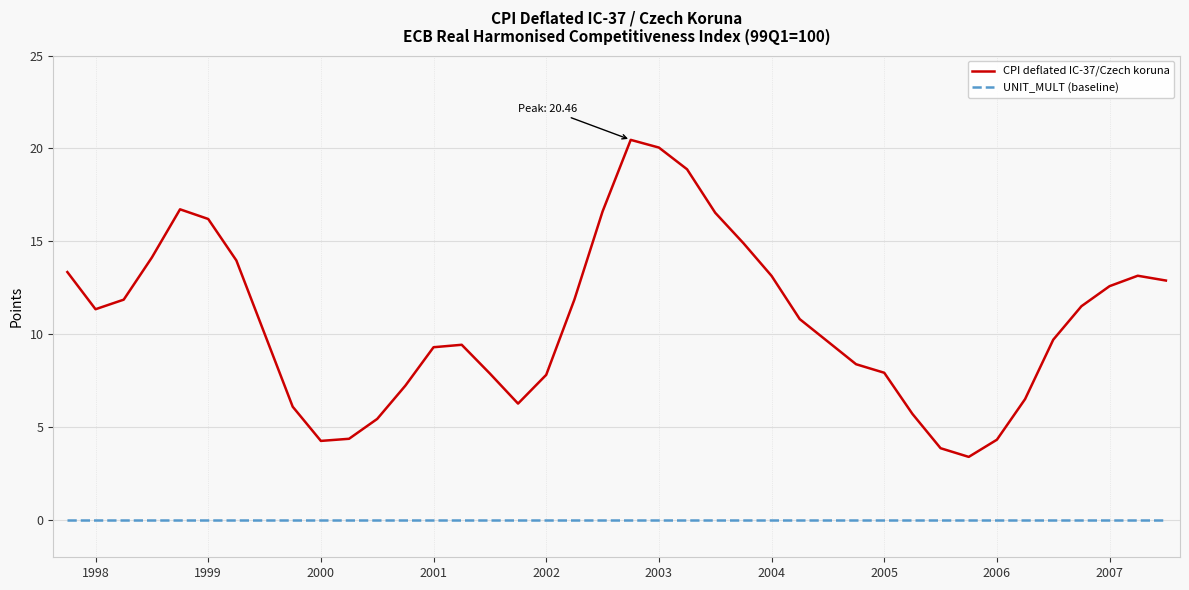

True or false: UNIT_MULT (baseline) and CPI deflated IC-37/Czech koruna intersect in this chart.

False